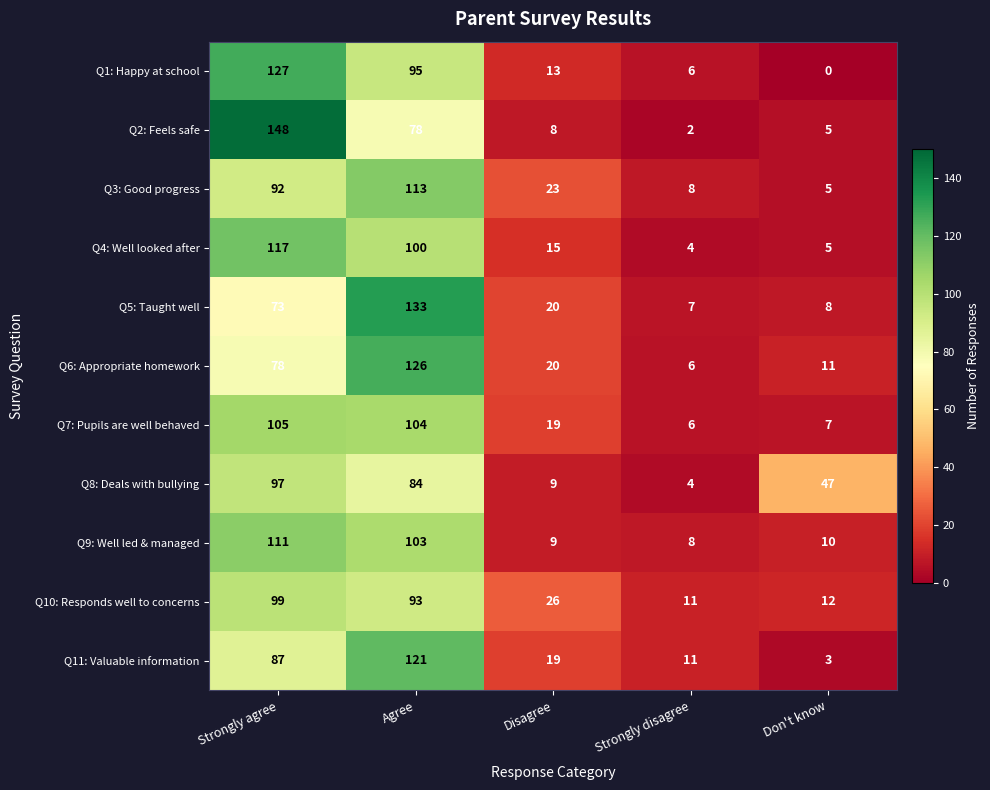

List the labels in order of Q11: Valuable information value, smallest first.

Don't know, Strongly disagree, Disagree, Strongly agree, Agree